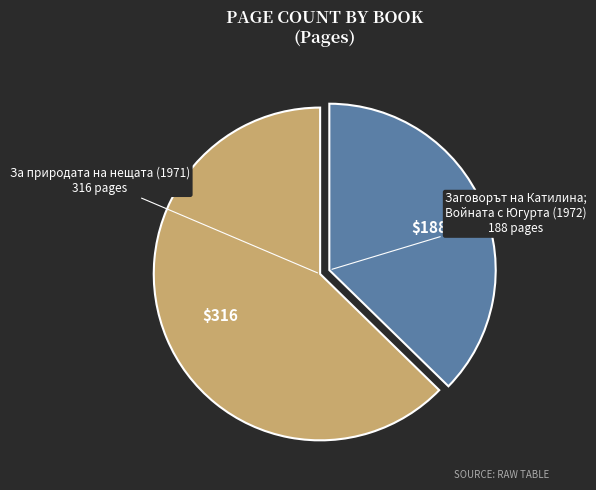

Does any single category account for the majority?

Yes